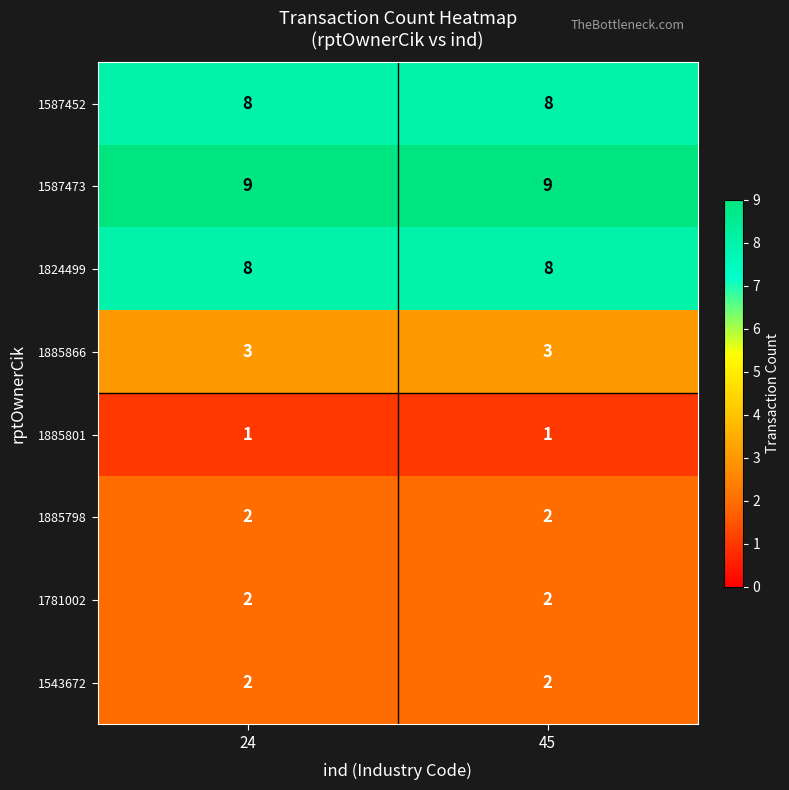

What value does the 1824499 series have at 45?

8